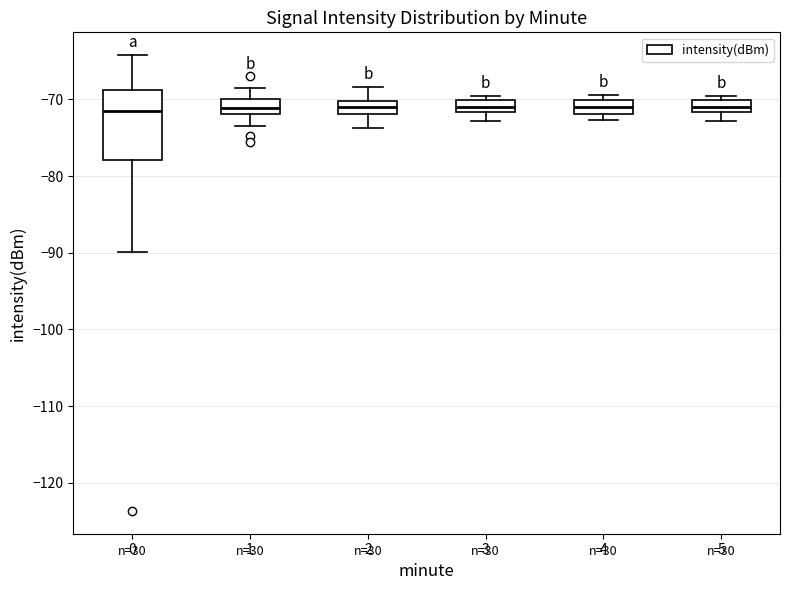

Which box is the tallest, from its lower edge to its upper edge?

0